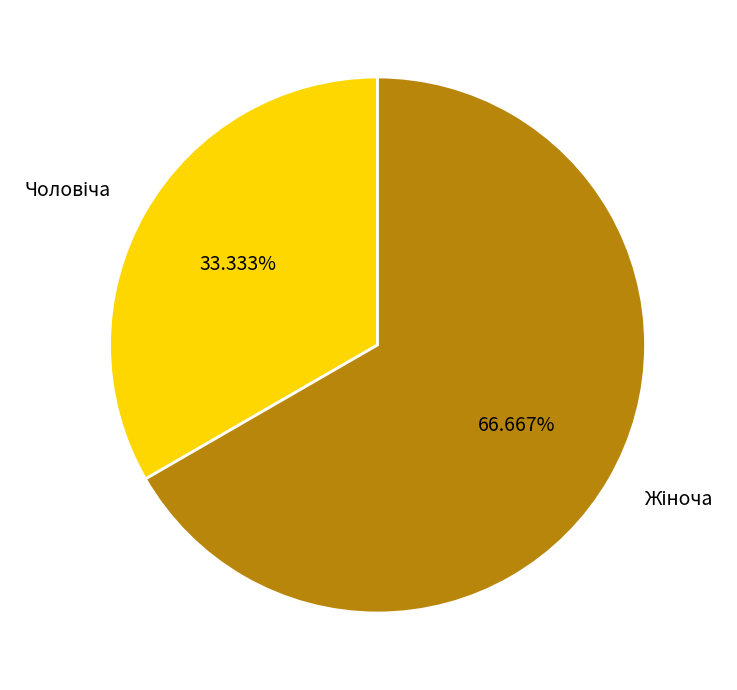

Is there a majority slice in this chart?

Yes